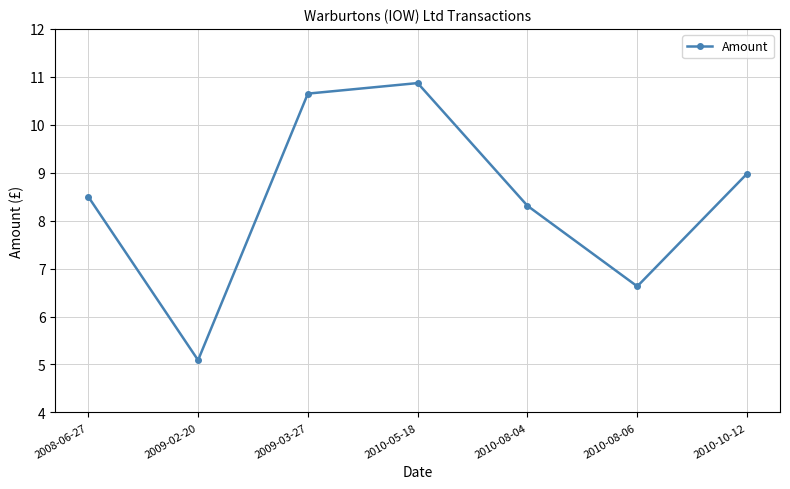

What position from the left is 2009-03-27?

3